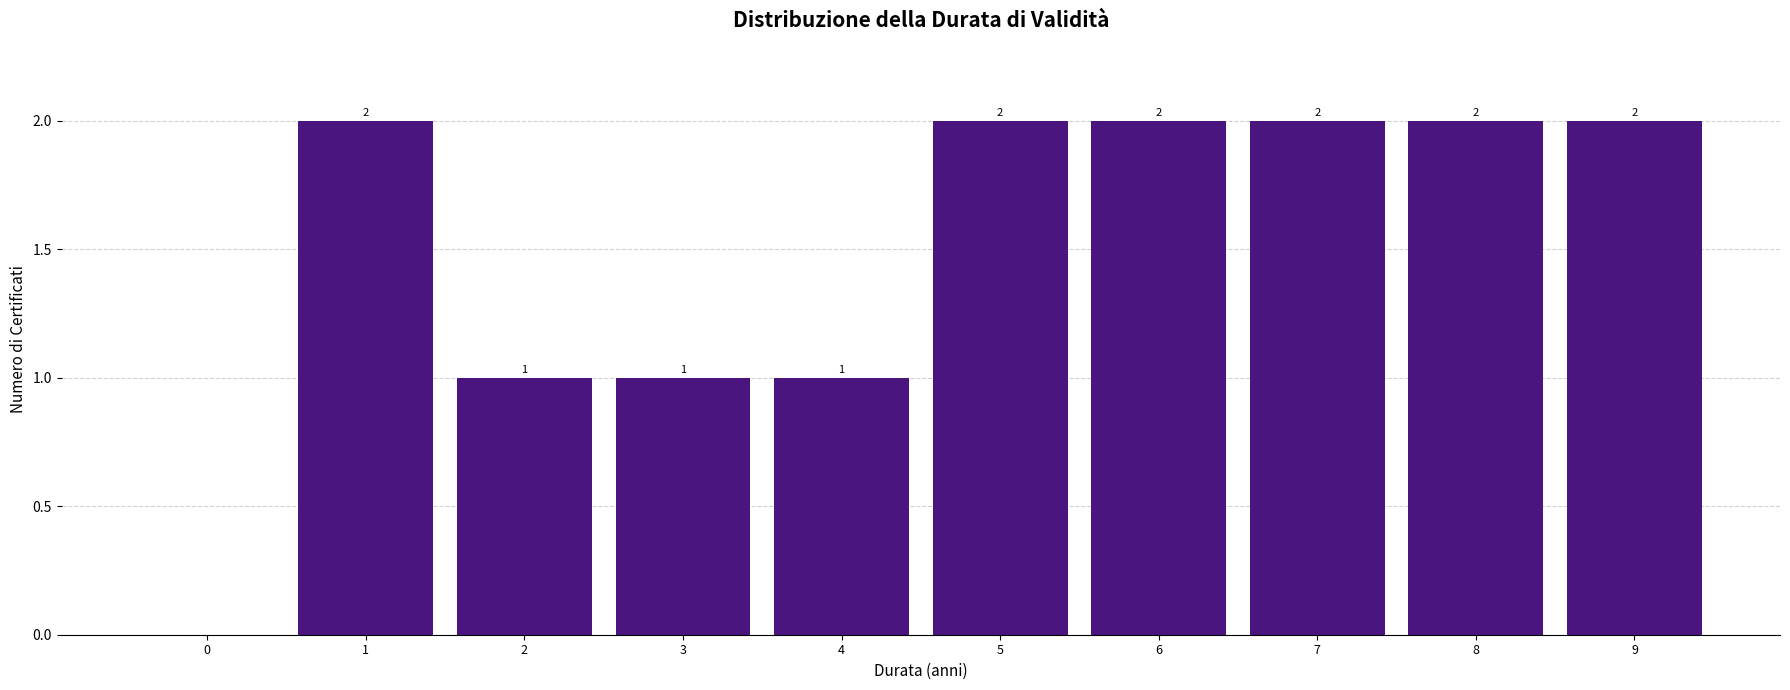

Reading left to right, what are all the values shown in this chart?

0=0	1=2	2=1	3=1	4=1	5=2	6=2	7=2	8=2	9=2